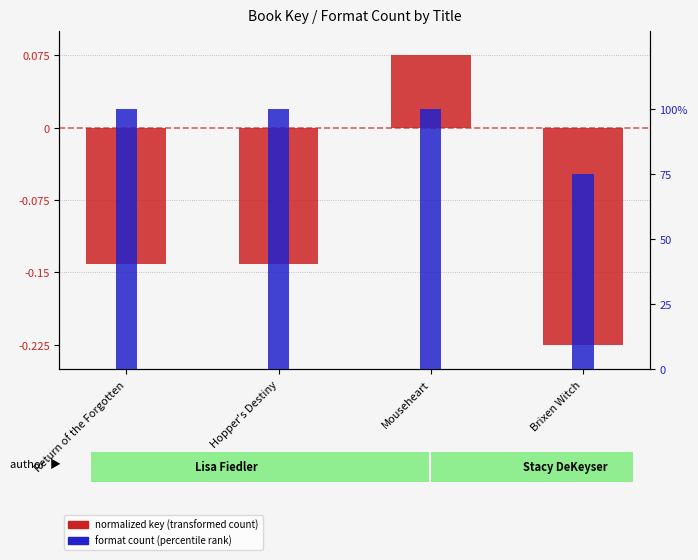

Reading left to right, extract all data points from this chart.

normalized key (transformed count): -0.1	-0.1	0.1	-0.2
format count (percentile rank): 100.0	100.0	100.0	75.0